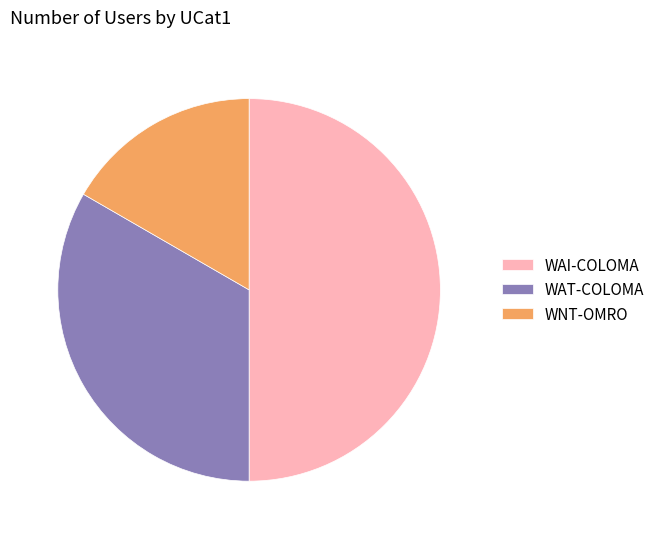

Is WNT-OMRO the majority of the pie?

No